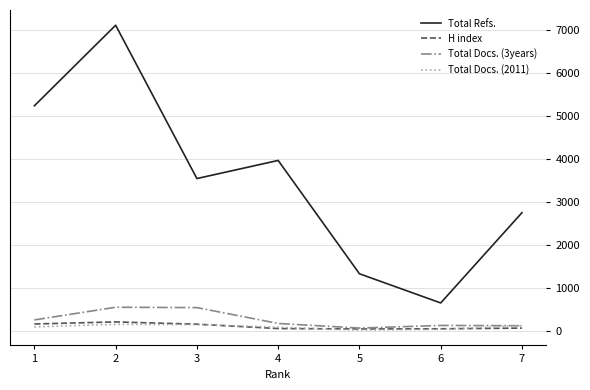

What is the sum of all Total Refs. values?

24669